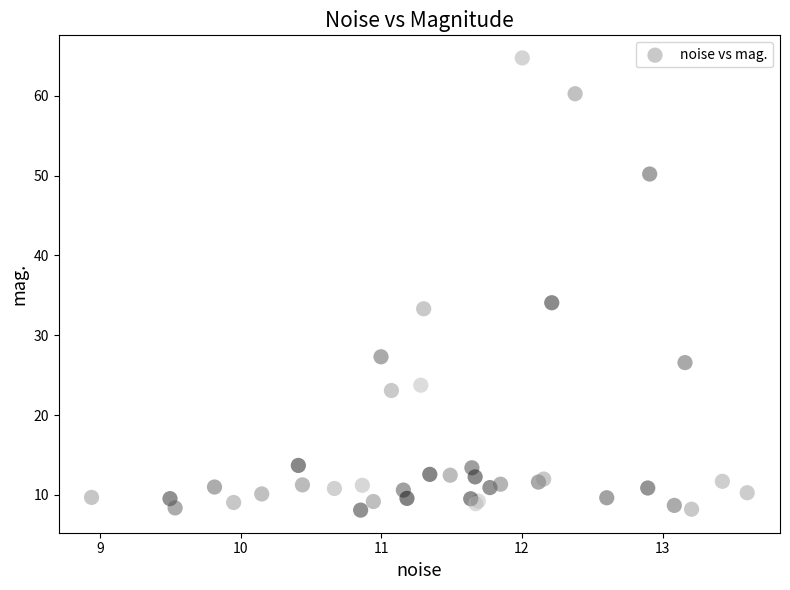

What Y value in the scatter plot is closest to 36?

34.1